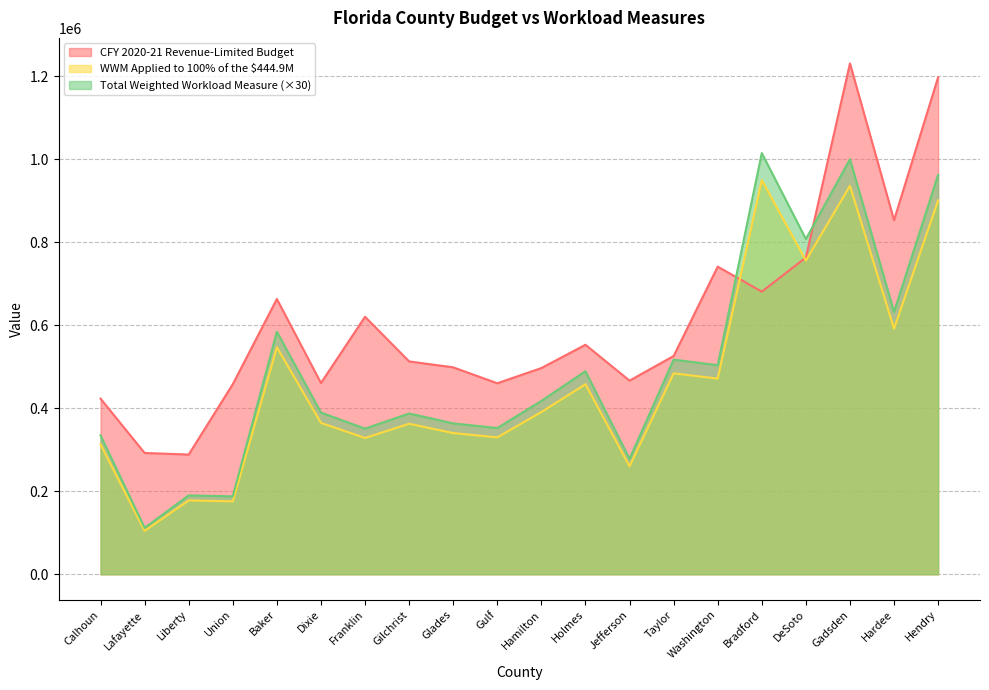

Reading left to right, extract all data points from this chart.

CFY 2020-21 Revenue-Limited Budget: 423037	292156	288357	457872	663029	460671	620259	512702	498452	460067	496714	552802	466416	525751	741009	680789	762973	1230451	852932	1197173
WWM Applied to 100% of the $444.9M: 313048	104602	177814	175666	546876	364570	328308	362492	340129	329698	390822	457716	260136	483941	471320	949533	755729	935634	591505	900552
Total Weighted Workload Measure: 334485	111765	189990	187695	584325	389535	350790	387315	363420	352275	417585	489060	277950	517080	503595	1014555	807480	999705	632010	962220